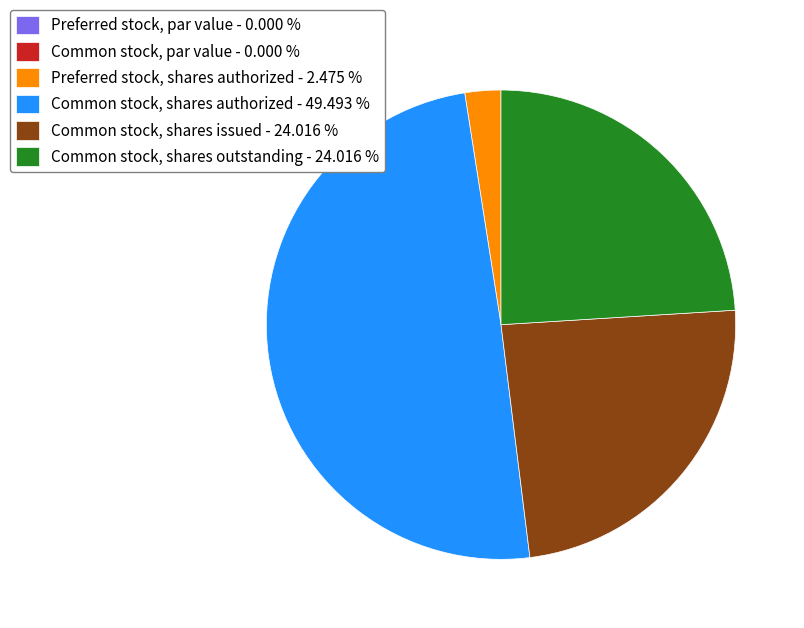

What is the ratio of the value at Preferred stock, shares authorized to the value at Common stock, shares outstanding?

0.1